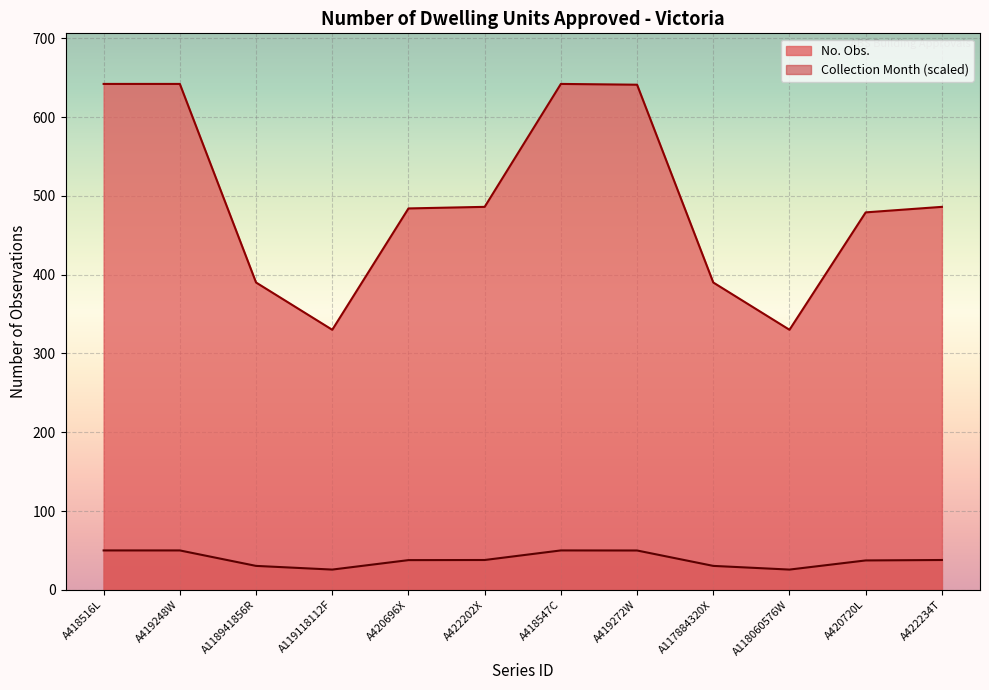

Between A418547C and A118060576W, which is larger?

A418547C